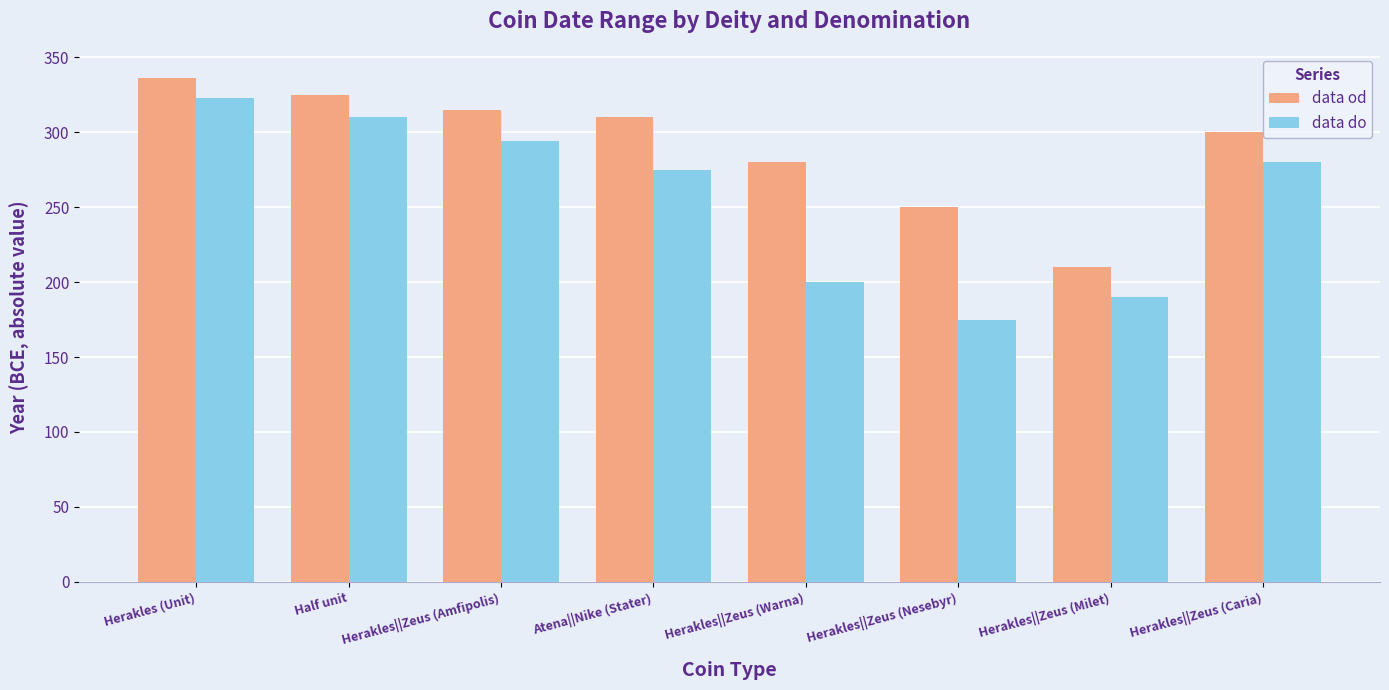

Where does the data do series first go above 280?

Herakles (Unit)